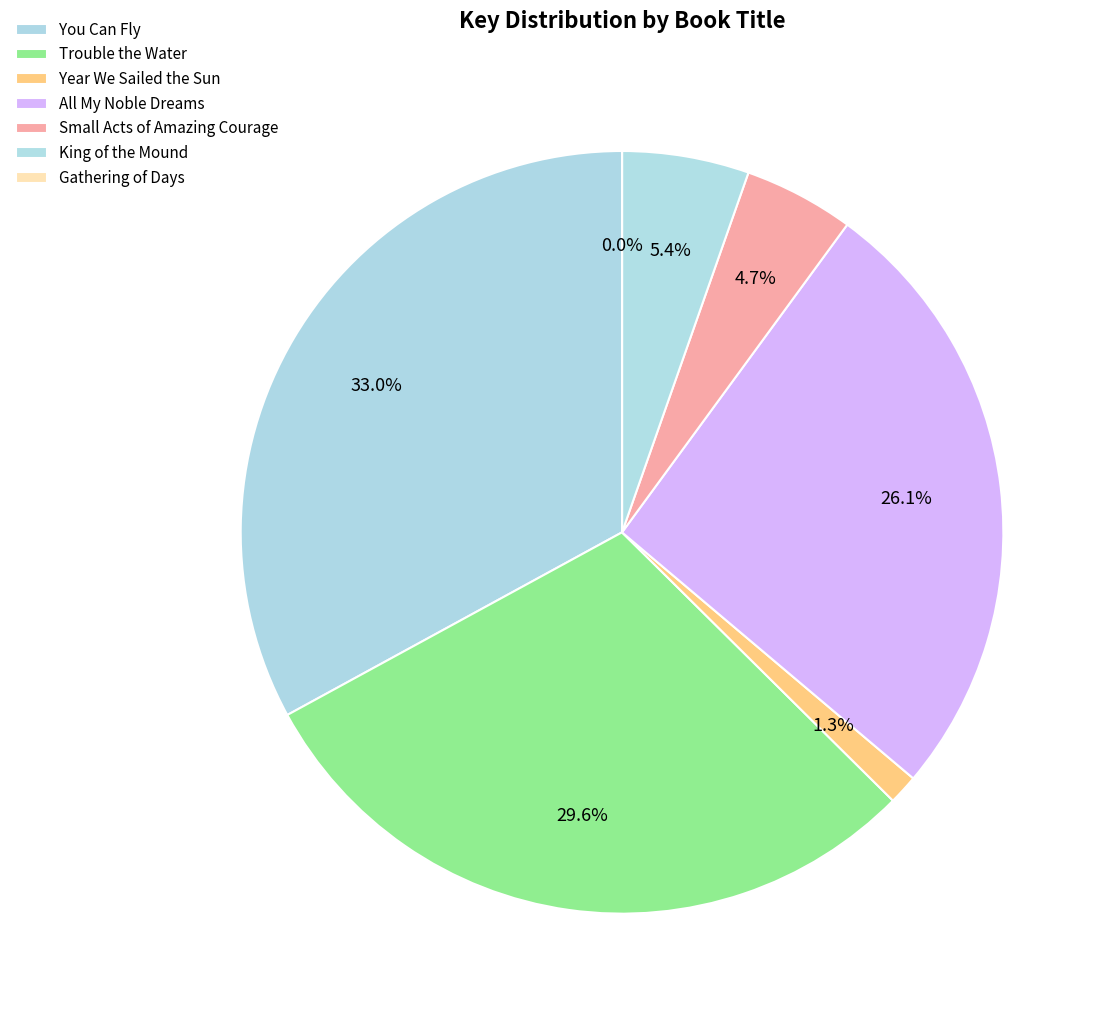

Count the number of slices in the pie.

7